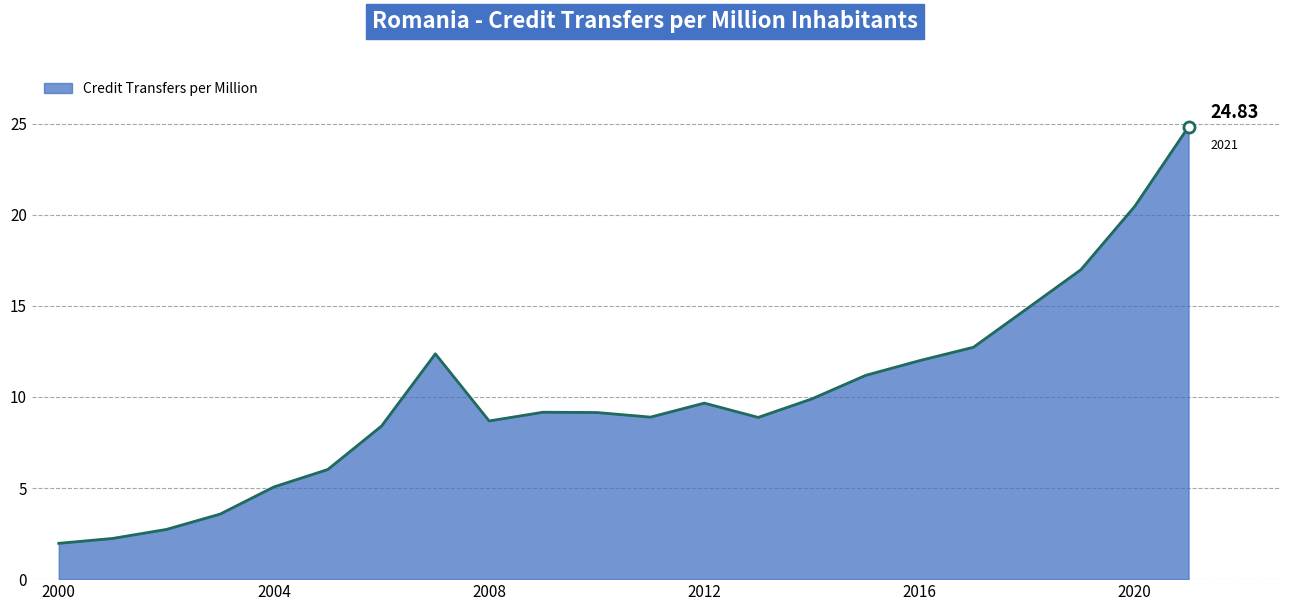

What is the difference between the maximum and minimum values?

22.9